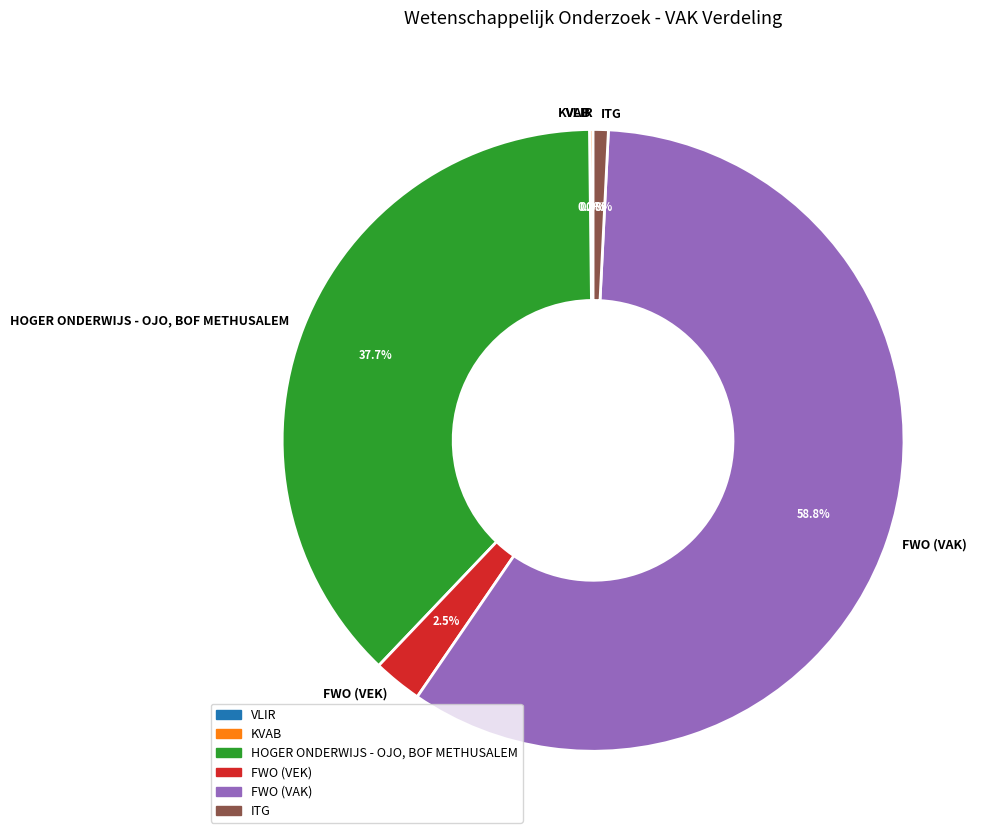

Is FWO (VAK) the majority of the pie?

Yes